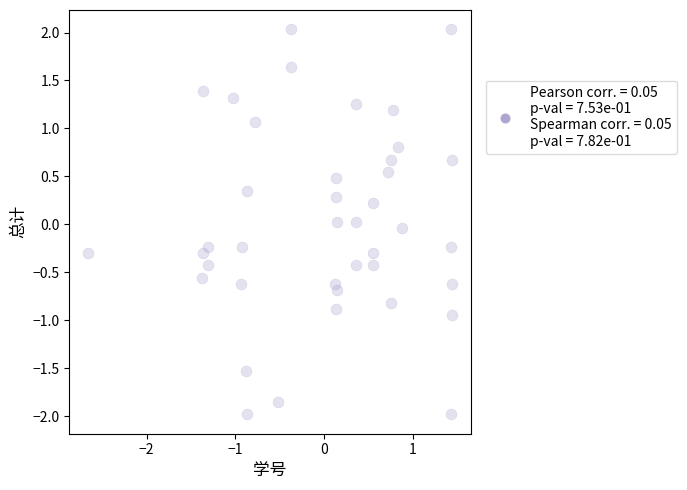

What is the range of Y values (max minus min)?

4.0